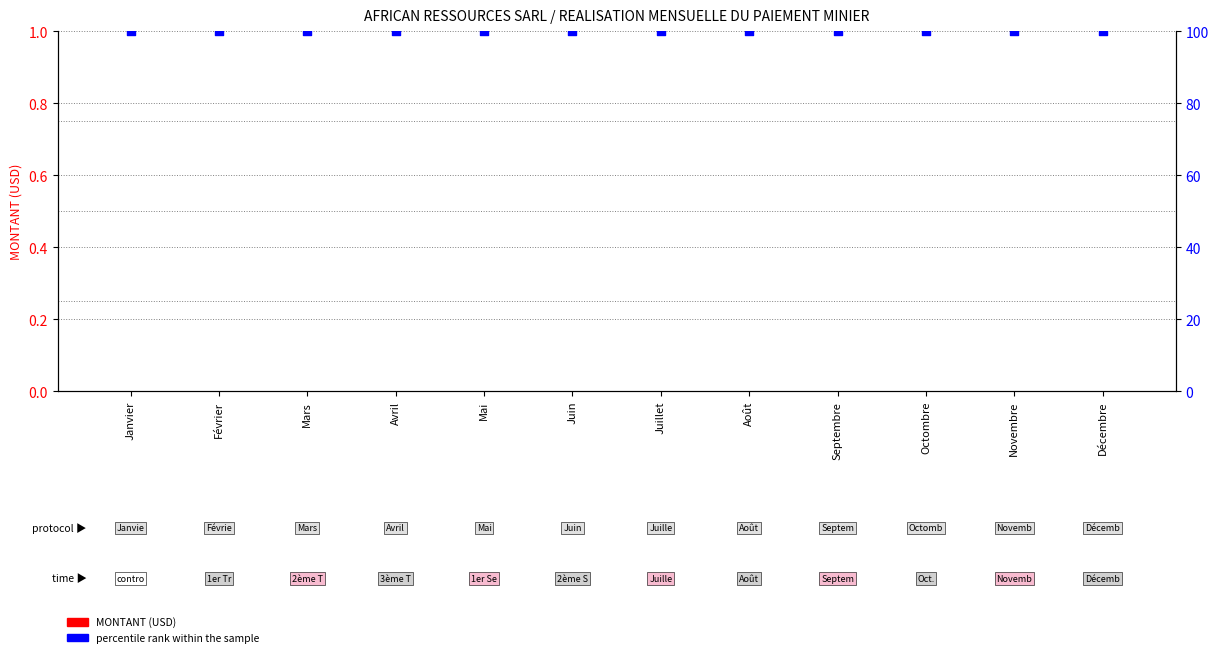

Is the value of percentile rank within the sample at Novembre greater than the value of MONTANT (USD) at Décembre?

Yes